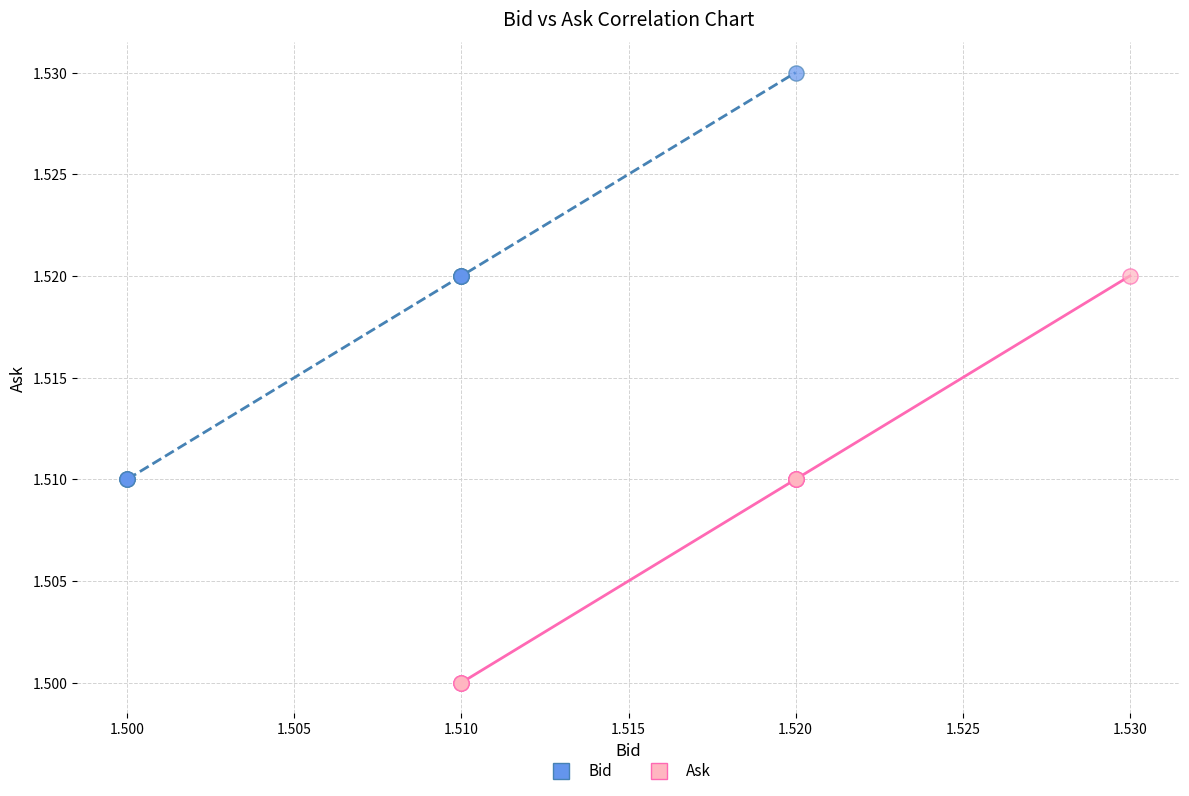

Which series reaches the minimum Y coordinate?

Ask